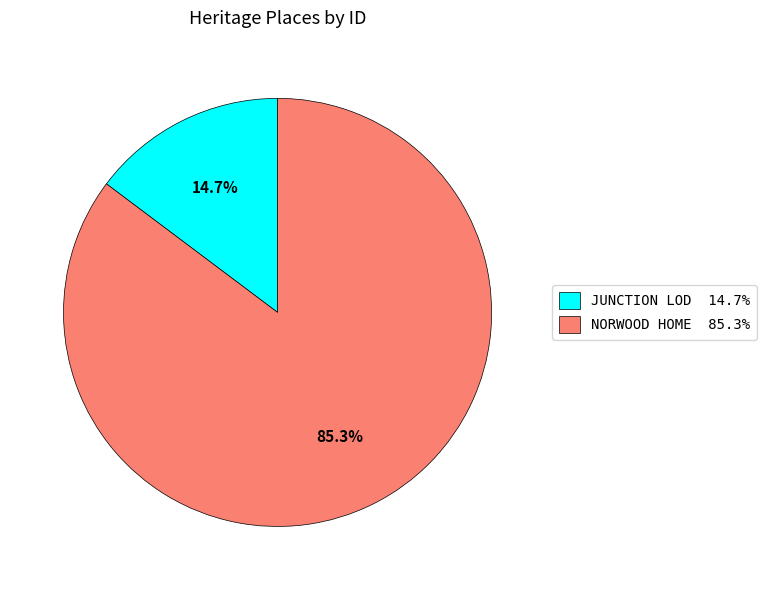

Which slice is the largest?

NORWOOD HOME 85.3%